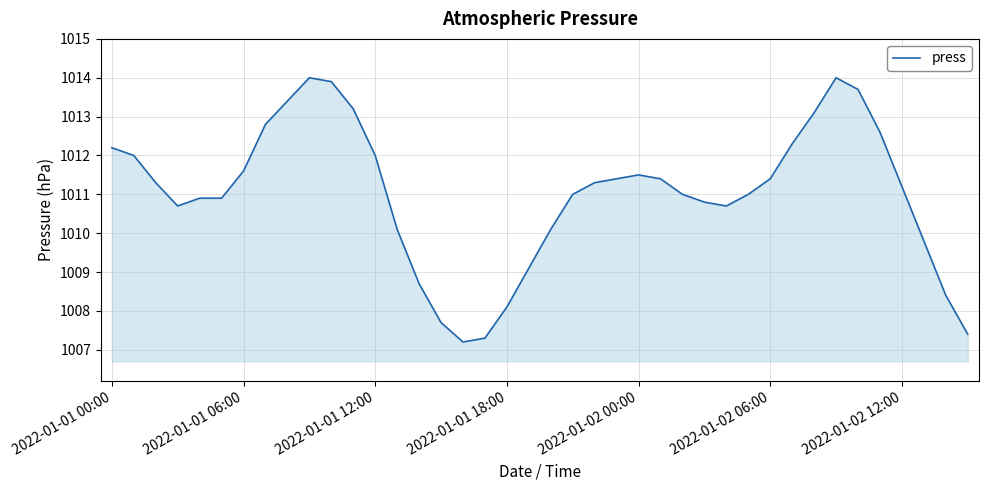

What is the smallest value displayed?

1007.2